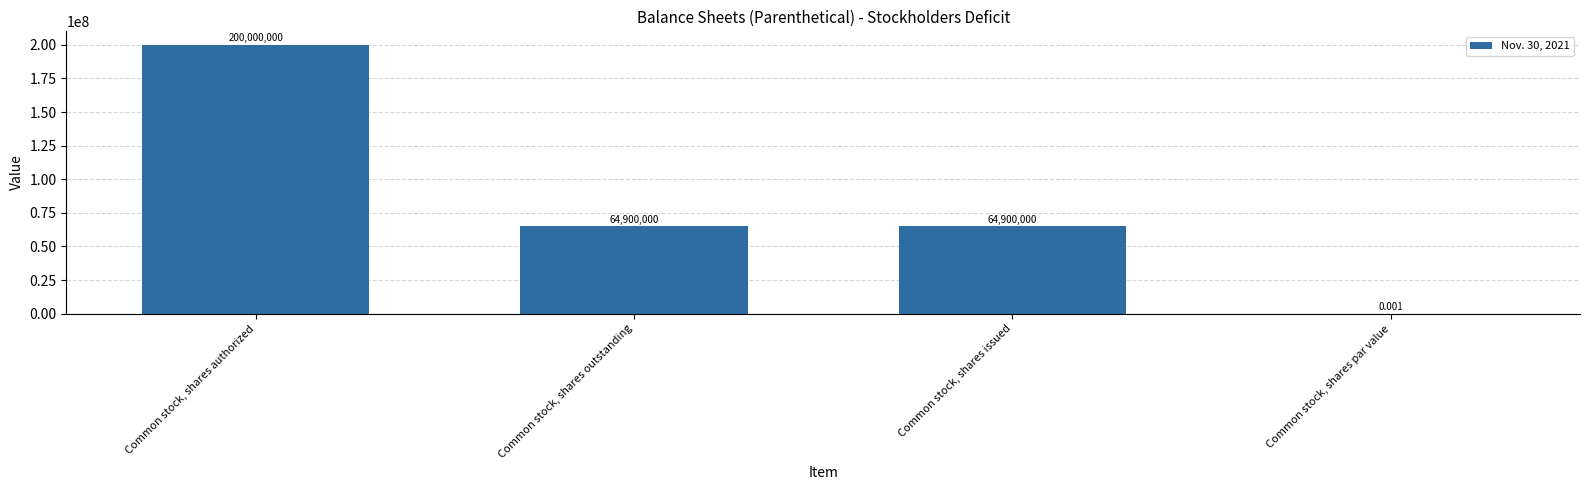

At which label does the data first exceed 64900000?

Common stock, shares authorized